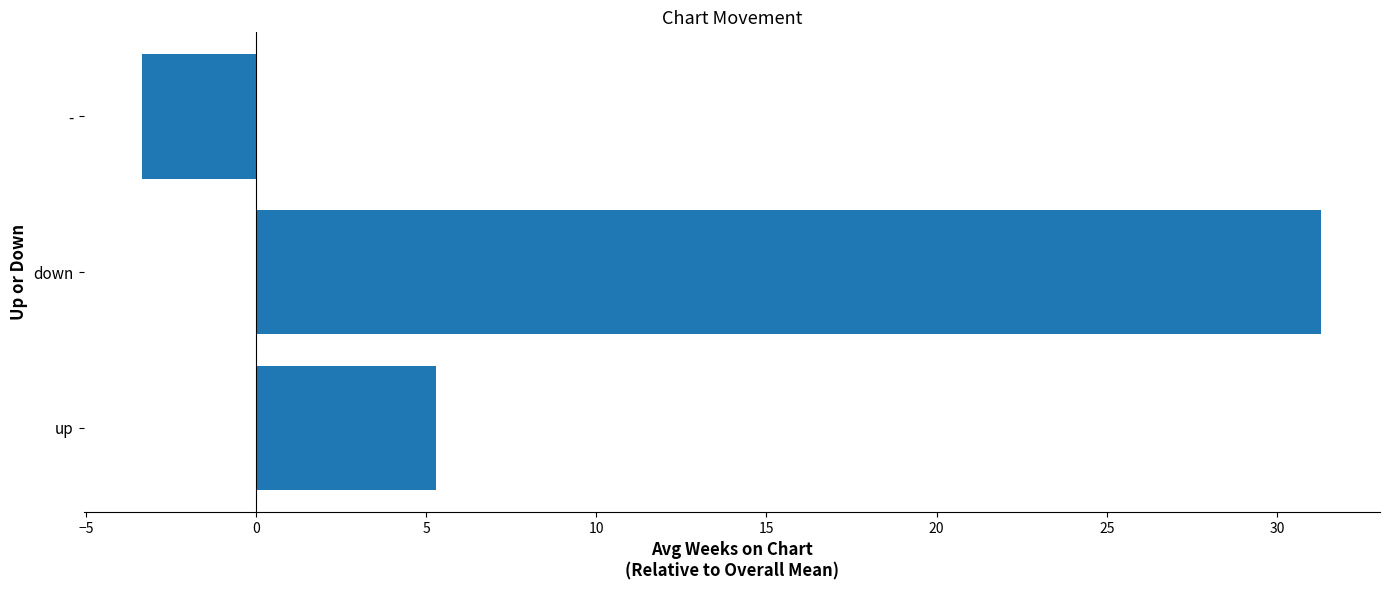

What is the minimum value shown in the chart?

-3.3